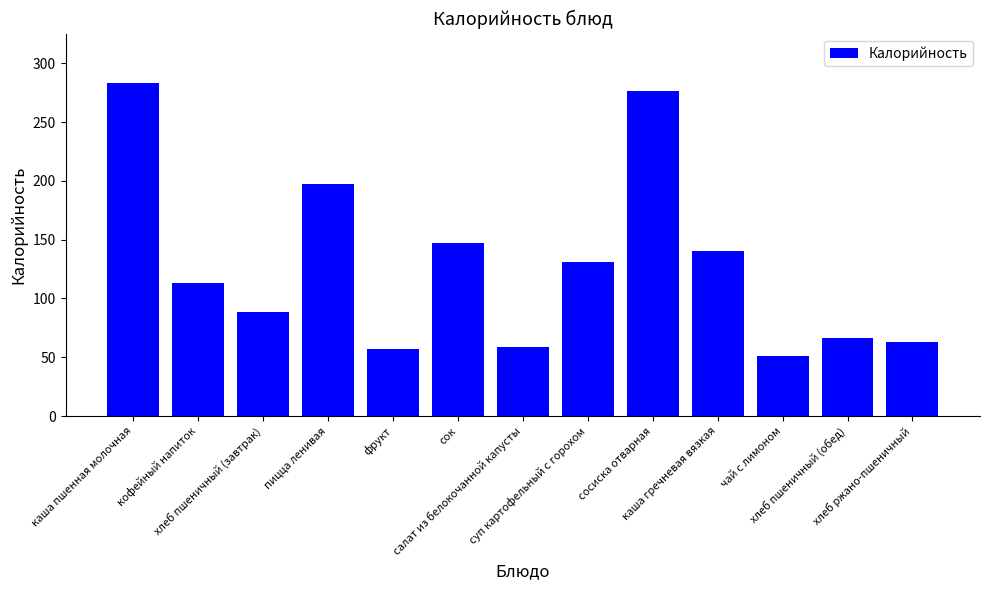

Read the value at сок.

147.0